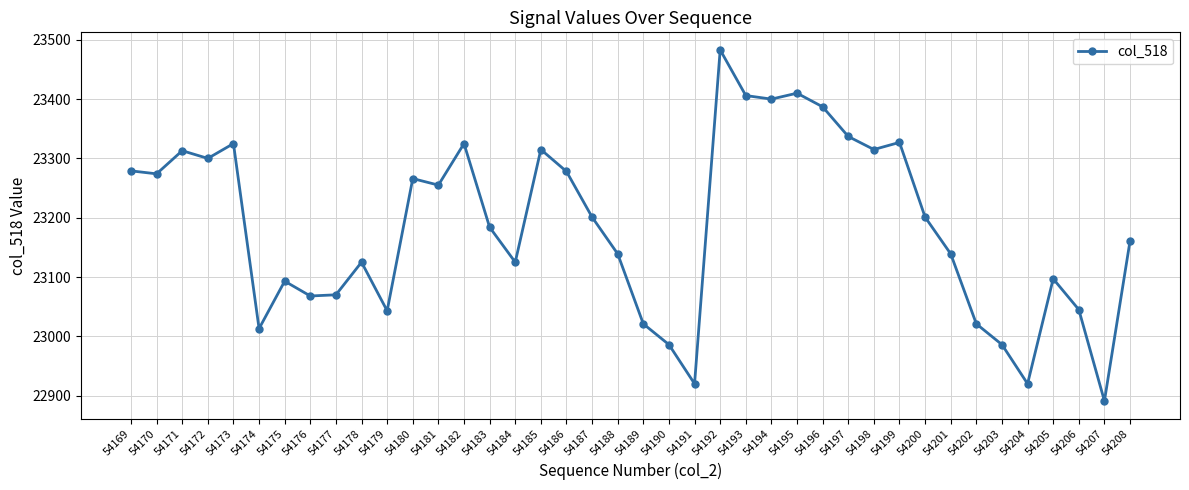

At which category does the chart reach its peak across all series?

54192